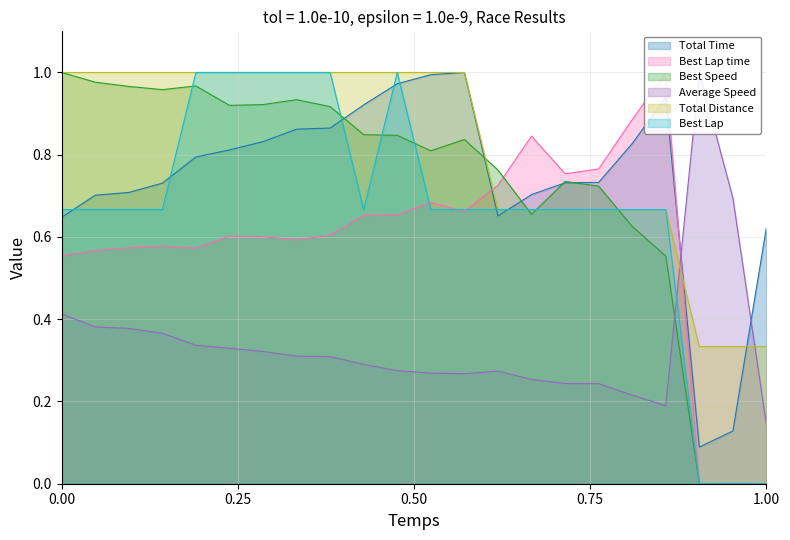

Reading right to left, extract all data points from this chart.

Total Time: 0.6	0.1	0.1	0.9	0.8	0.7	0.7	0.7	0.7	1.0	1.0	1.0	0.9	0.9	0.9	0.8	0.8	0.8	0.7	0.7	0.7	0.6
Best Lap time: 0.0	0.0	0.0	1.0	0.9	0.8	0.8	0.8	0.7	0.7	0.7	0.7	0.7	0.6	0.6	0.6	0.6	0.6	0.6	0.6	0.6	0.6
Best Speed: 0.0	0.0	0.0	0.6	0.6	0.7	0.7	0.7	0.8	0.8	0.8	0.8	0.8	0.9	0.9	0.9	0.9	1.0	1.0	1.0	1.0	1.0
Average Speed: 0.1	0.7	1.0	0.2	0.2	0.2	0.2	0.3	0.3	0.3	0.3	0.3	0.3	0.3	0.3	0.3	0.3	0.3	0.4	0.4	0.4	0.4
Total Distance: 0.3	0.3	0.3	0.7	0.7	0.7	0.7	0.7	0.7	1.0	1.0	1.0	1.0	1.0	1.0	1.0	1.0	1.0	1.0	1.0	1.0	1.0
Best Lap: 0.0	0.0	0.0	0.7	0.7	0.7	0.7	0.7	0.7	0.7	0.7	1.0	0.7	1.0	1.0	1.0	1.0	1.0	0.7	0.7	0.7	0.7